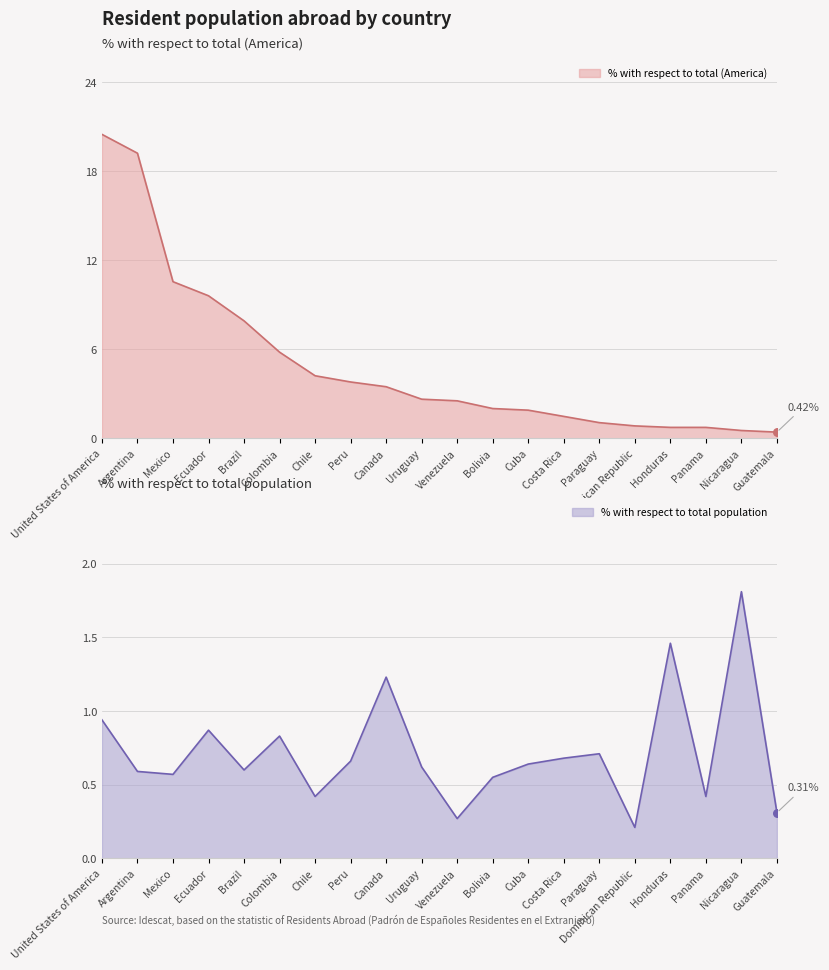

Is the value of % with respect to total (America) at Honduras greater than the value of % with respect to total population at Peru?

Yes